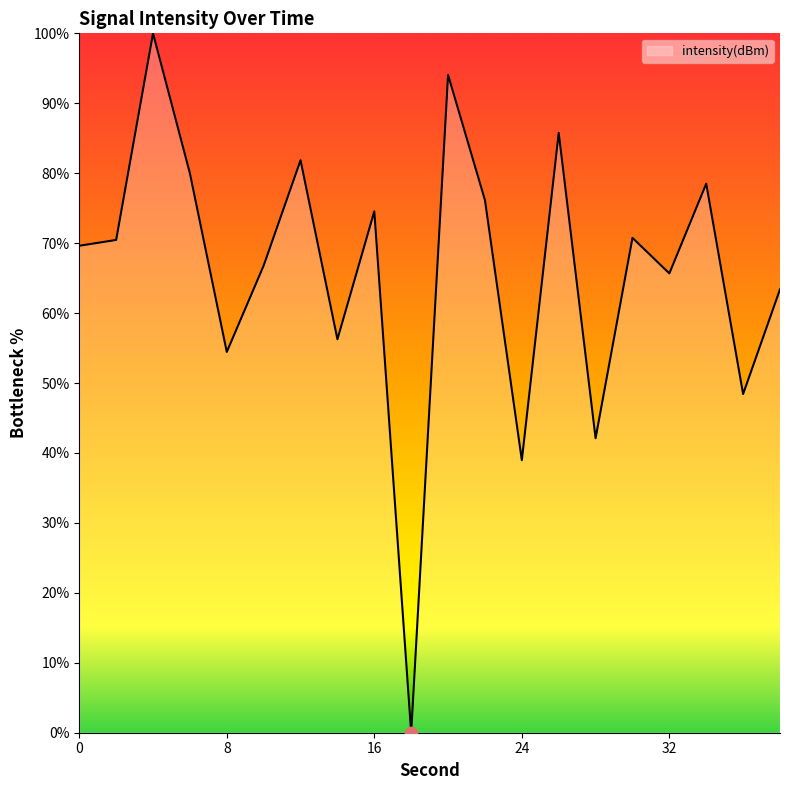

What is the difference between the maximum and minimum values?

100.0